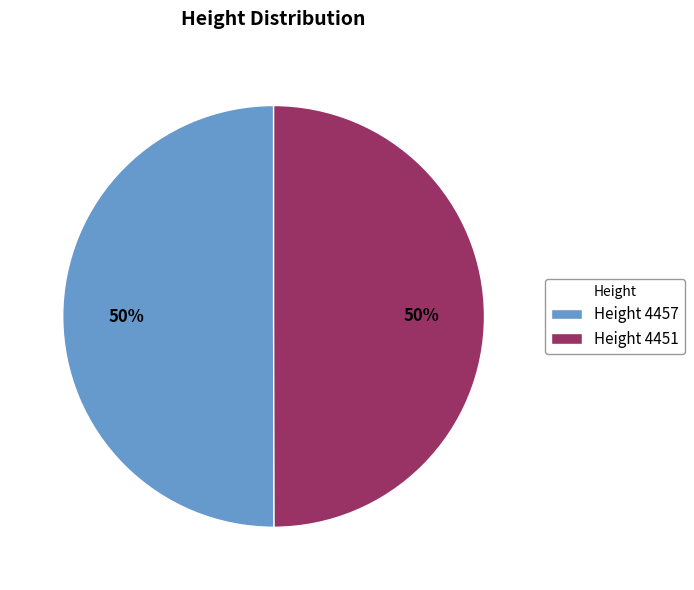

What percentage is the Height 4457 slice, to the nearest percent?

50%